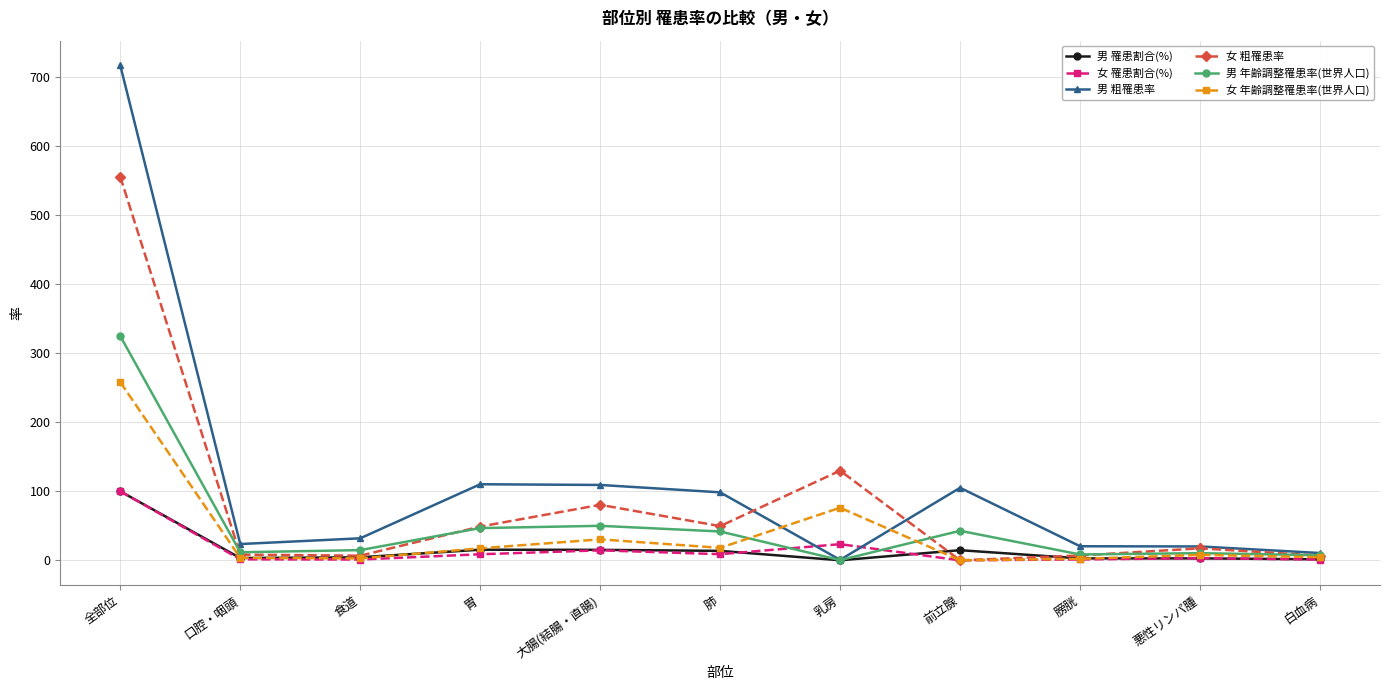

The value of 女 罹患割合(%) at 前立腺 is 0.0. True or false?

True